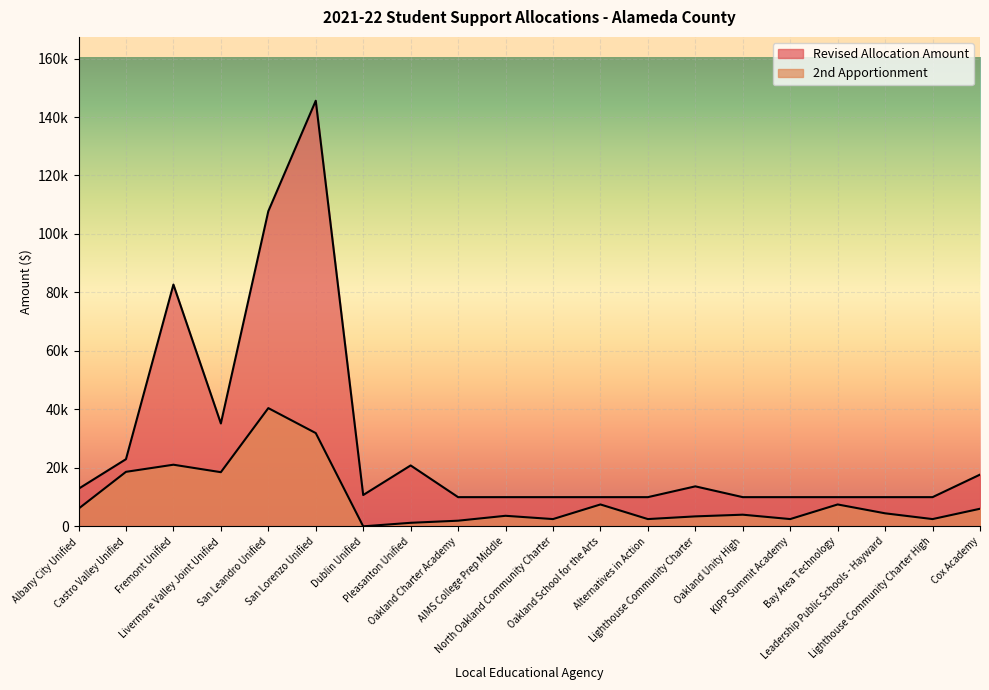

List the series in order of their overall mean, highest first.

Revised Allocation Amount, 2nd Apportionment